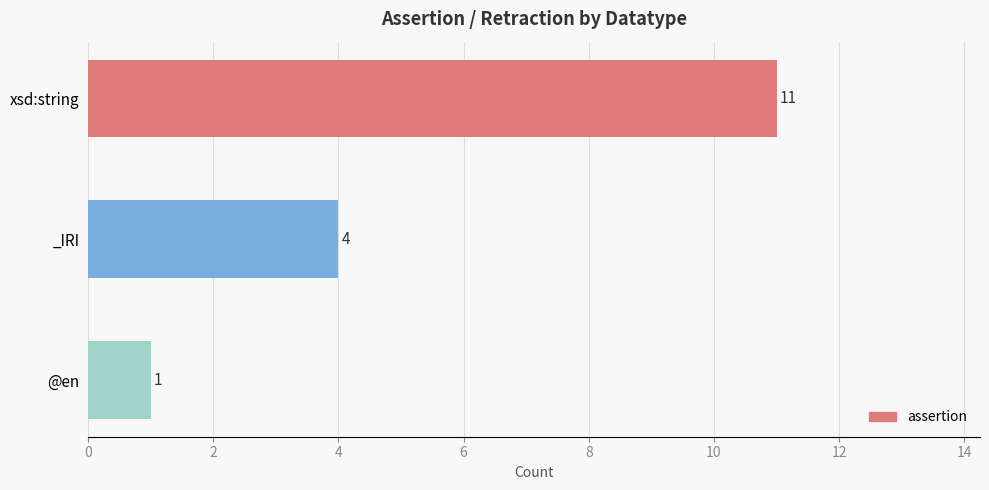

Are the bars grouped side by side (vs. stacked)?

No